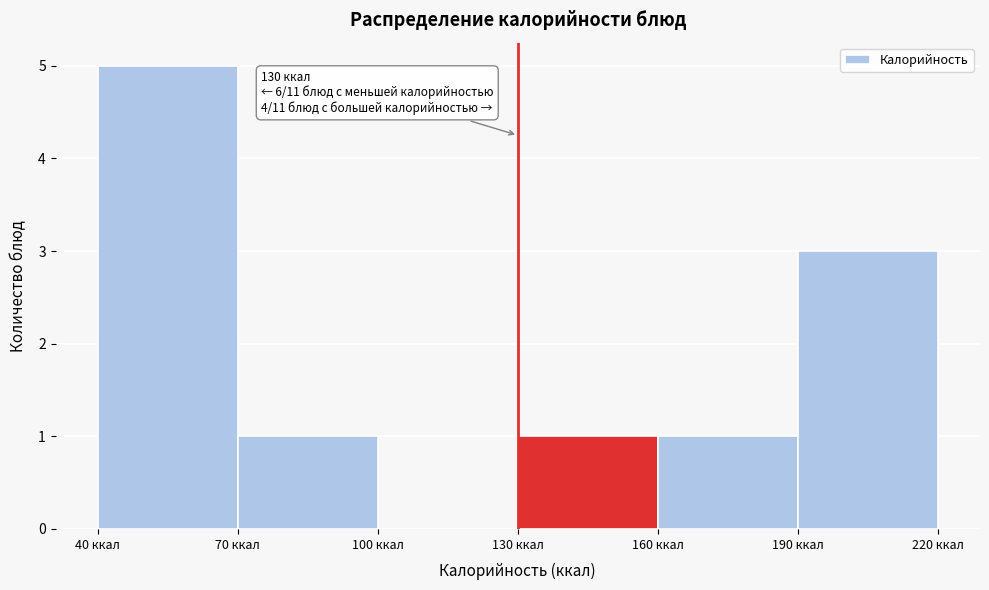

Over which range of the x-axis is the bar tallest?

40 to 70